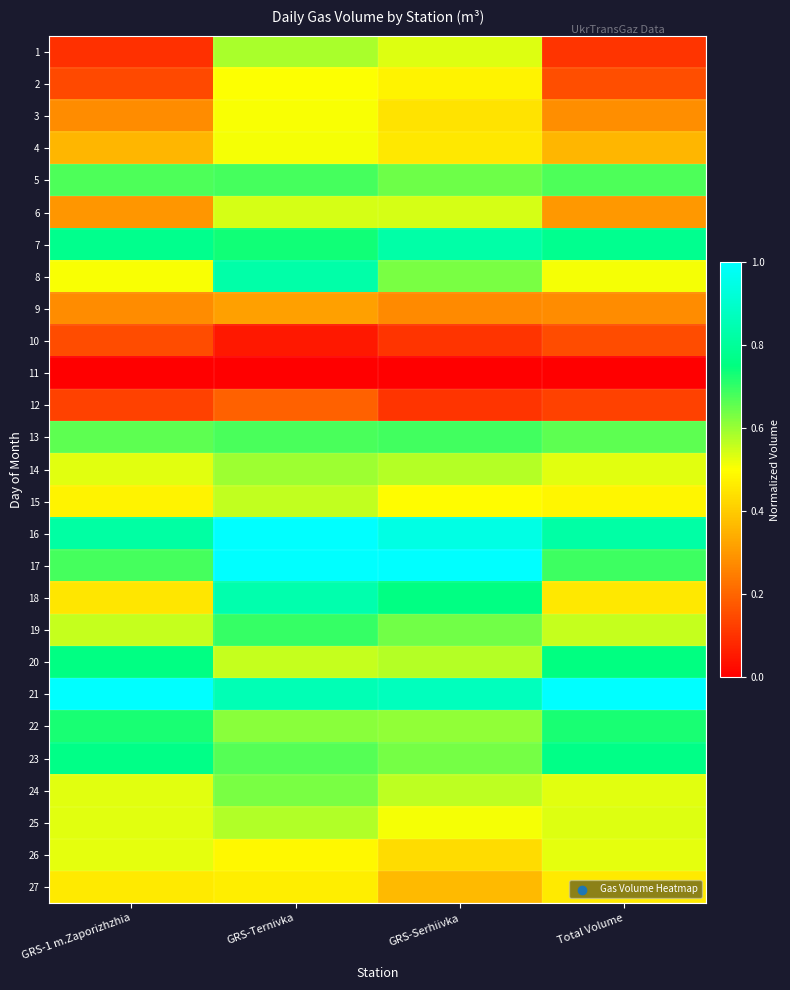

Reading left to right, list all the values displayed in this chart.

1: GRS-1 m.Zaporizhzhia=0.1	GRS-Ternivka=0.6	GRS-Serhiivka=0.5	Total Volume=0.1
2: GRS-1 m.Zaporizhzhia=0.1	GRS-Ternivka=0.5	GRS-Serhiivka=0.5	Total Volume=0.2
3: GRS-1 m.Zaporizhzhia=0.3	GRS-Ternivka=0.5	GRS-Serhiivka=0.4	Total Volume=0.3
4: GRS-1 m.Zaporizhzhia=0.4	GRS-Ternivka=0.5	GRS-Serhiivka=0.5	Total Volume=0.4
5: GRS-1 m.Zaporizhzhia=0.7	GRS-Ternivka=0.7	GRS-Serhiivka=0.6	Total Volume=0.7
6: GRS-1 m.Zaporizhzhia=0.3	GRS-Ternivka=0.5	GRS-Serhiivka=0.5	Total Volume=0.3
7: GRS-1 m.Zaporizhzhia=0.8	GRS-Ternivka=0.7	GRS-Serhiivka=0.8	Total Volume=0.8
8: GRS-1 m.Zaporizhzhia=0.5	GRS-Ternivka=0.8	GRS-Serhiivka=0.6	Total Volume=0.5
9: GRS-1 m.Zaporizhzhia=0.3	GRS-Ternivka=0.3	GRS-Serhiivka=0.3	Total Volume=0.3
10: GRS-1 m.Zaporizhzhia=0.1	GRS-Ternivka=0.0	GRS-Serhiivka=0.1	Total Volume=0.1
11: GRS-1 m.Zaporizhzhia=0.0	GRS-Ternivka=0.0	GRS-Serhiivka=0.0	Total Volume=0.0
12: GRS-1 m.Zaporizhzhia=0.1	GRS-Ternivka=0.2	GRS-Serhiivka=0.1	Total Volume=0.1
13: GRS-1 m.Zaporizhzhia=0.7	GRS-Ternivka=0.7	GRS-Serhiivka=0.7	Total Volume=0.7
14: GRS-1 m.Zaporizhzhia=0.5	GRS-Ternivka=0.6	GRS-Serhiivka=0.6	Total Volume=0.5
15: GRS-1 m.Zaporizhzhia=0.5	GRS-Ternivka=0.6	GRS-Serhiivka=0.5	Total Volume=0.5
16: GRS-1 m.Zaporizhzhia=0.8	GRS-Ternivka=1.0	GRS-Serhiivka=0.9	Total Volume=0.8
17: GRS-1 m.Zaporizhzhia=0.7	GRS-Ternivka=1.0	GRS-Serhiivka=1.0	Total Volume=0.7
18: GRS-1 m.Zaporizhzhia=0.5	GRS-Ternivka=0.8	GRS-Serhiivka=0.8	Total Volume=0.5
19: GRS-1 m.Zaporizhzhia=0.6	GRS-Ternivka=0.7	GRS-Serhiivka=0.6	Total Volume=0.6
20: GRS-1 m.Zaporizhzhia=0.8	GRS-Ternivka=0.6	GRS-Serhiivka=0.6	Total Volume=0.8
21: GRS-1 m.Zaporizhzhia=1.0	GRS-Ternivka=0.9	GRS-Serhiivka=0.9	Total Volume=1.0
22: GRS-1 m.Zaporizhzhia=0.7	GRS-Ternivka=0.6	GRS-Serhiivka=0.6	Total Volume=0.7
23: GRS-1 m.Zaporizhzhia=0.8	GRS-Ternivka=0.7	GRS-Serhiivka=0.6	Total Volume=0.8
24: GRS-1 m.Zaporizhzhia=0.5	GRS-Ternivka=0.6	GRS-Serhiivka=0.6	Total Volume=0.5
25: GRS-1 m.Zaporizhzhia=0.5	GRS-Ternivka=0.6	GRS-Serhiivka=0.5	Total Volume=0.5
26: GRS-1 m.Zaporizhzhia=0.5	GRS-Ternivka=0.5	GRS-Serhiivka=0.4	Total Volume=0.5
27: GRS-1 m.Zaporizhzhia=0.5	GRS-Ternivka=0.5	GRS-Serhiivka=0.4	Total Volume=0.5